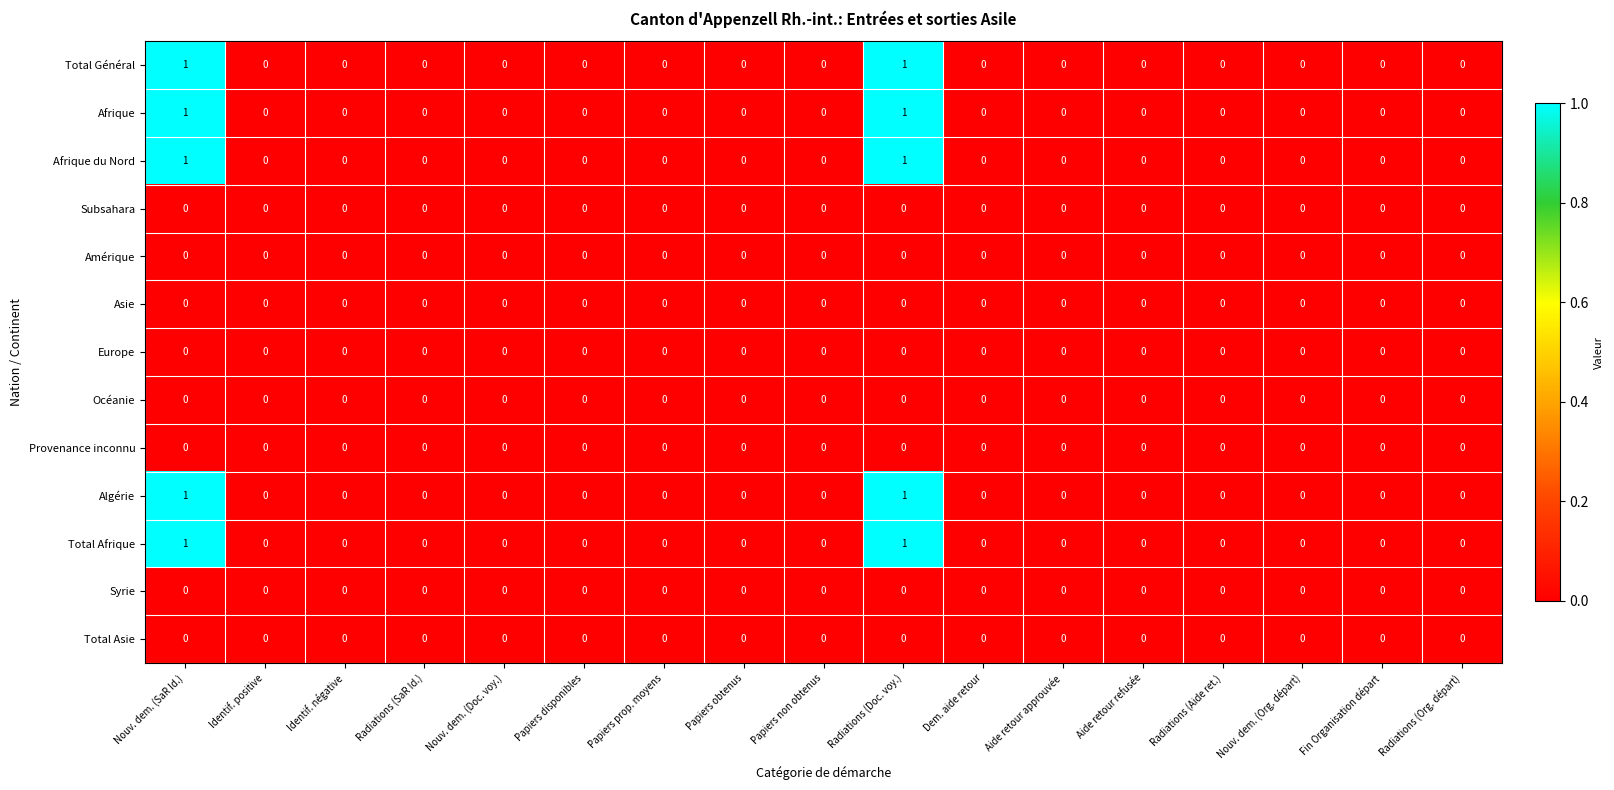

How many distinct data groups are displayed?

13